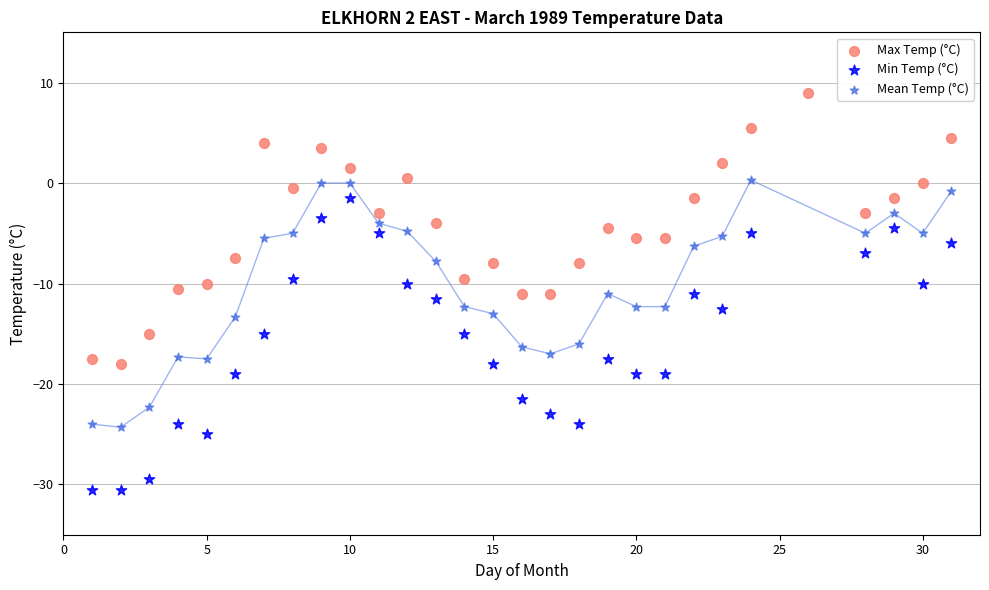

Which series reaches the maximum Y coordinate?

Max Temp (°C)